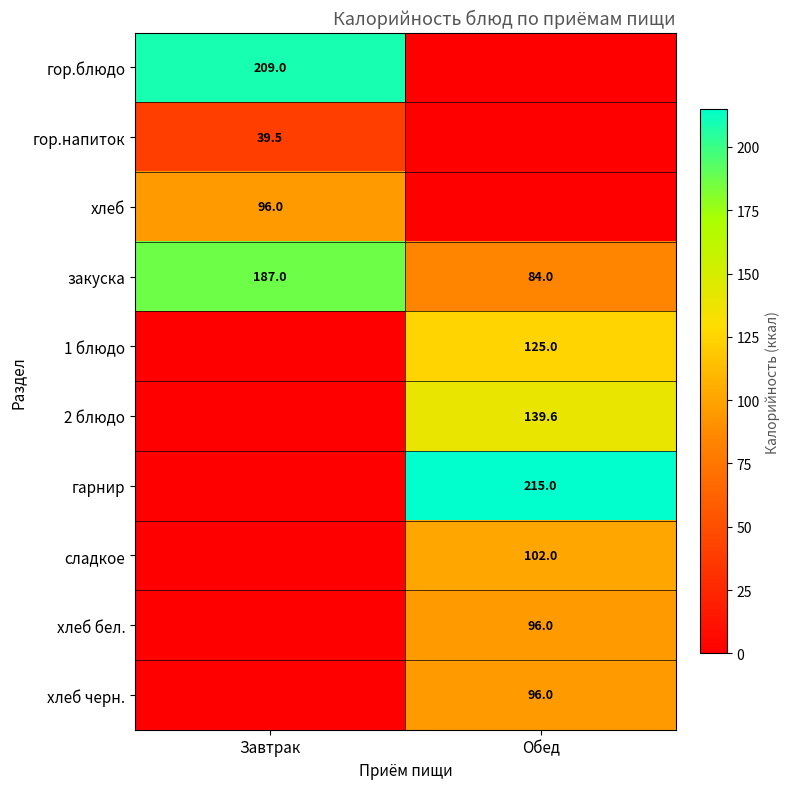

List the labels in order of закуска value, largest first.

Завтрак, Обед